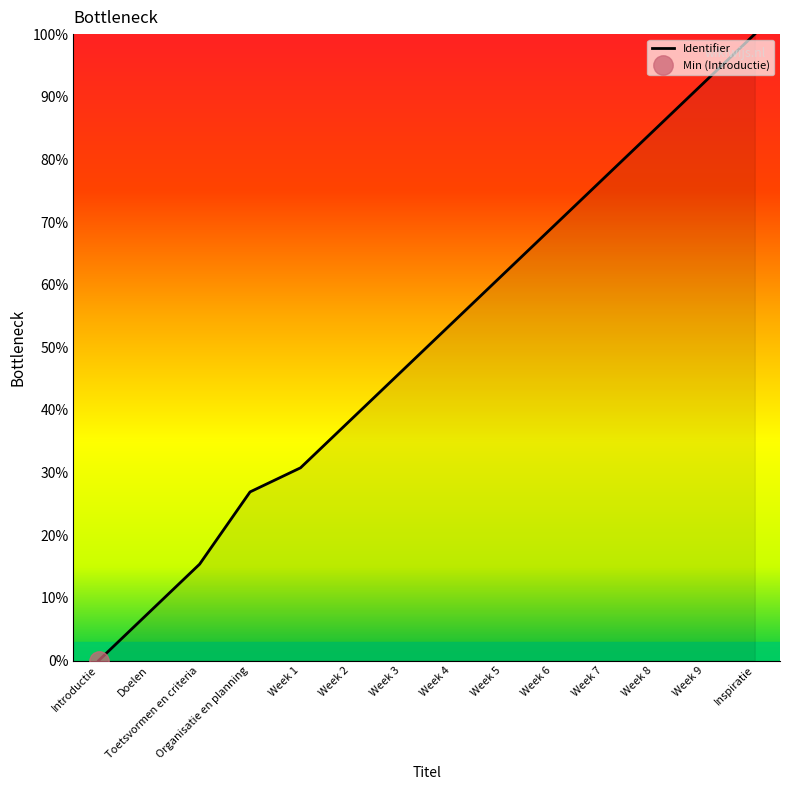

Reading left to right, extract all data points from this chart.

0.0	7.7	15.4	26.9	30.8	38.5	46.2	53.8	61.5	69.2	76.9	84.6	92.3	100.0